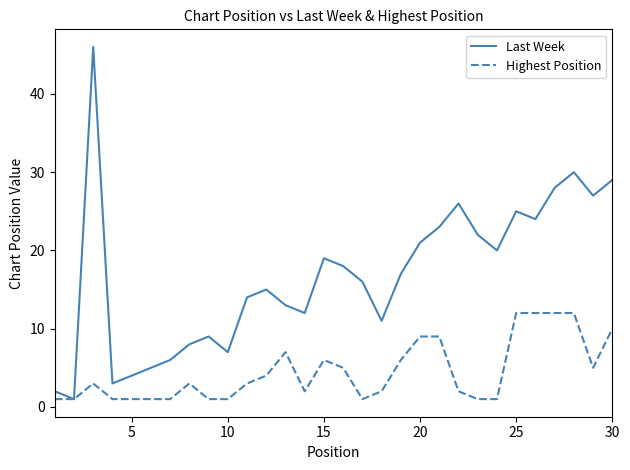

Which series has the widest spread of values?

Last Week